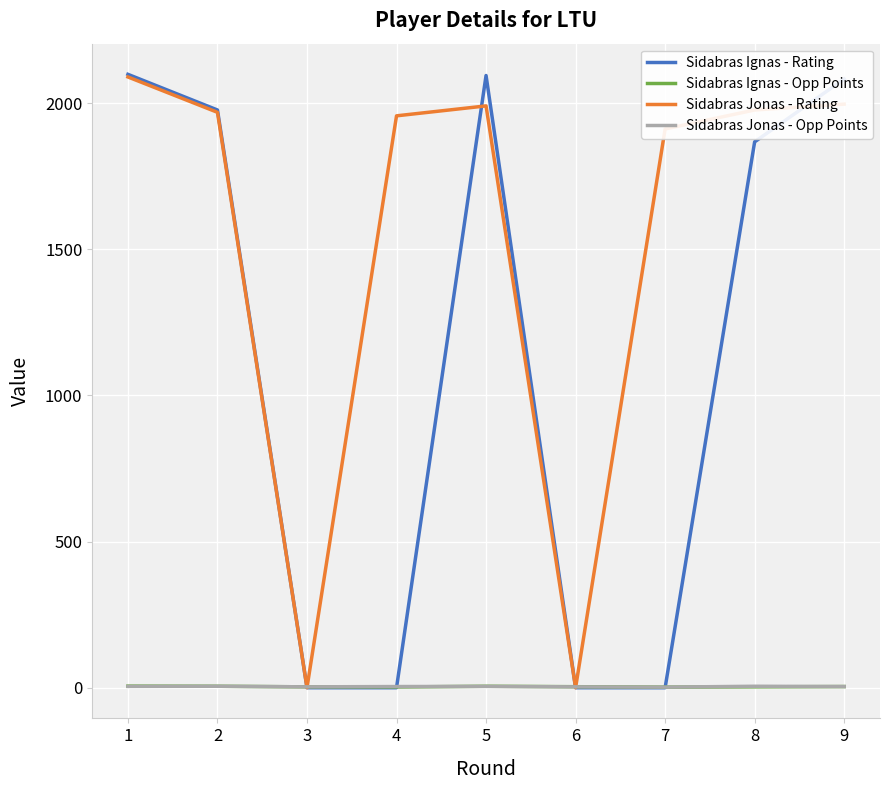

What is the greatest value displayed?

2099.0